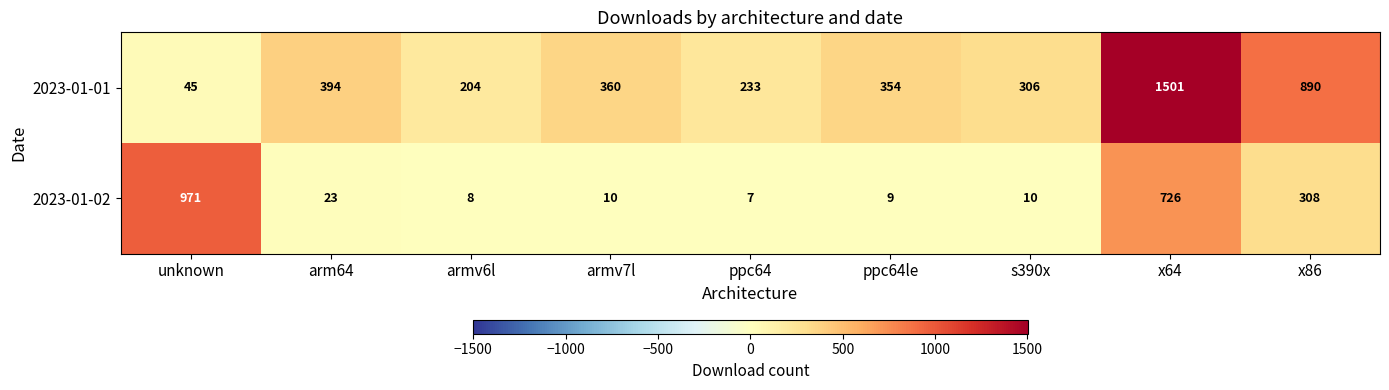

At which label is 2023-01-02 closest to 489?

x86